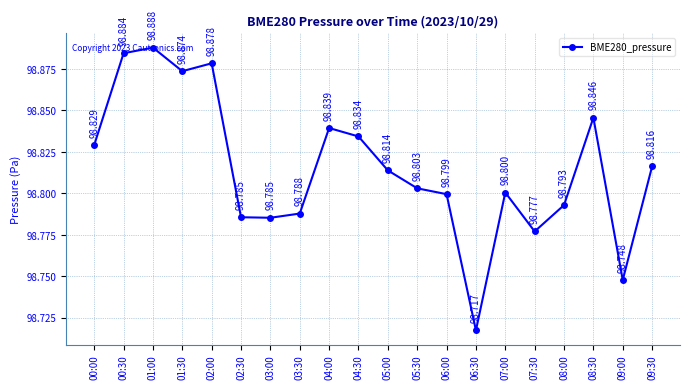

How many points are lower than both their immediate neighbors (excluding endpoints)?

5